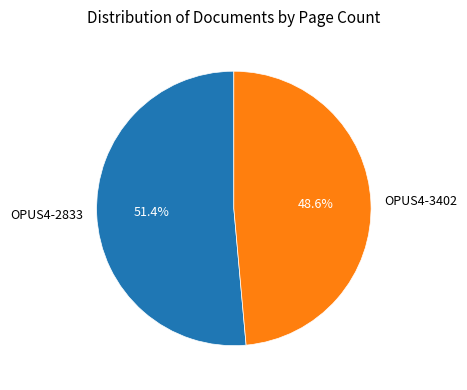

What percentage is NOT represented by OPUS4-2833?

48.6%